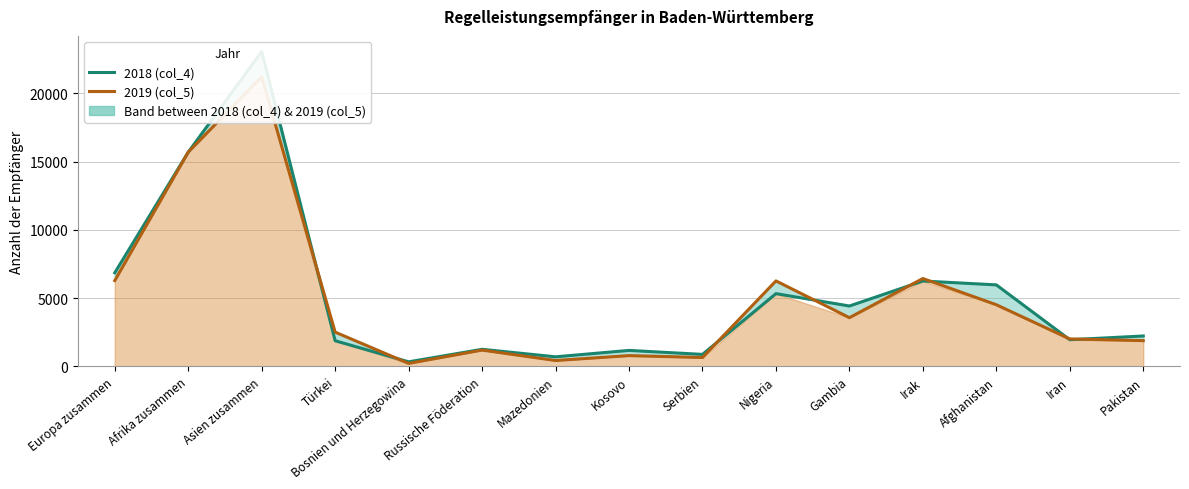

Which series has the largest total across all categories?

2018 (col_4)